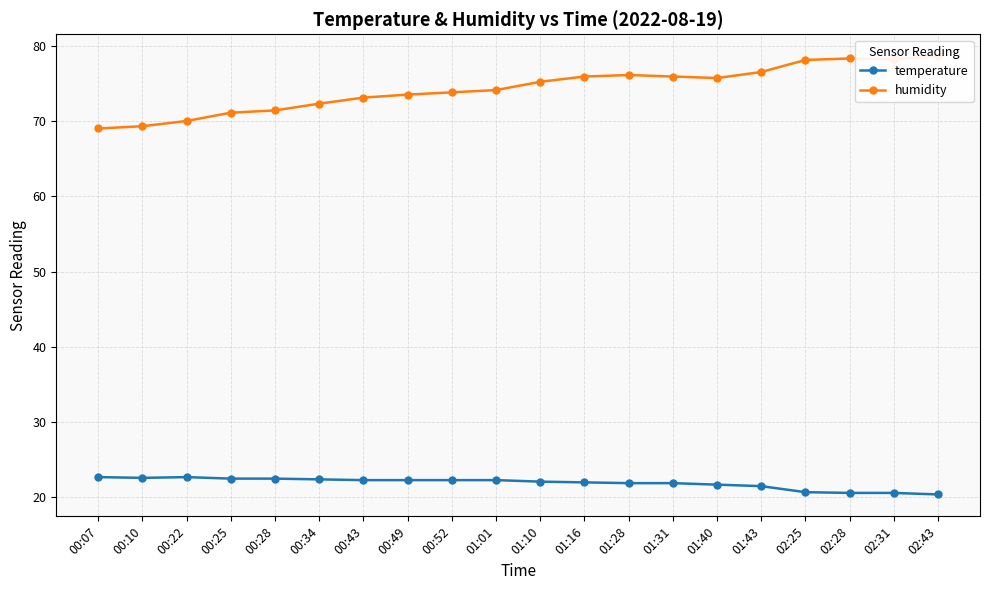

Rank the categories by humidity value from lowest to highest.

00:07, 00:10, 00:22, 00:25, 00:28, 00:34, 00:43, 00:49, 00:52, 01:01, 01:10, 01:40, 01:16, 01:31, 01:28, 01:43, 02:25, 02:31, 02:28, 02:43